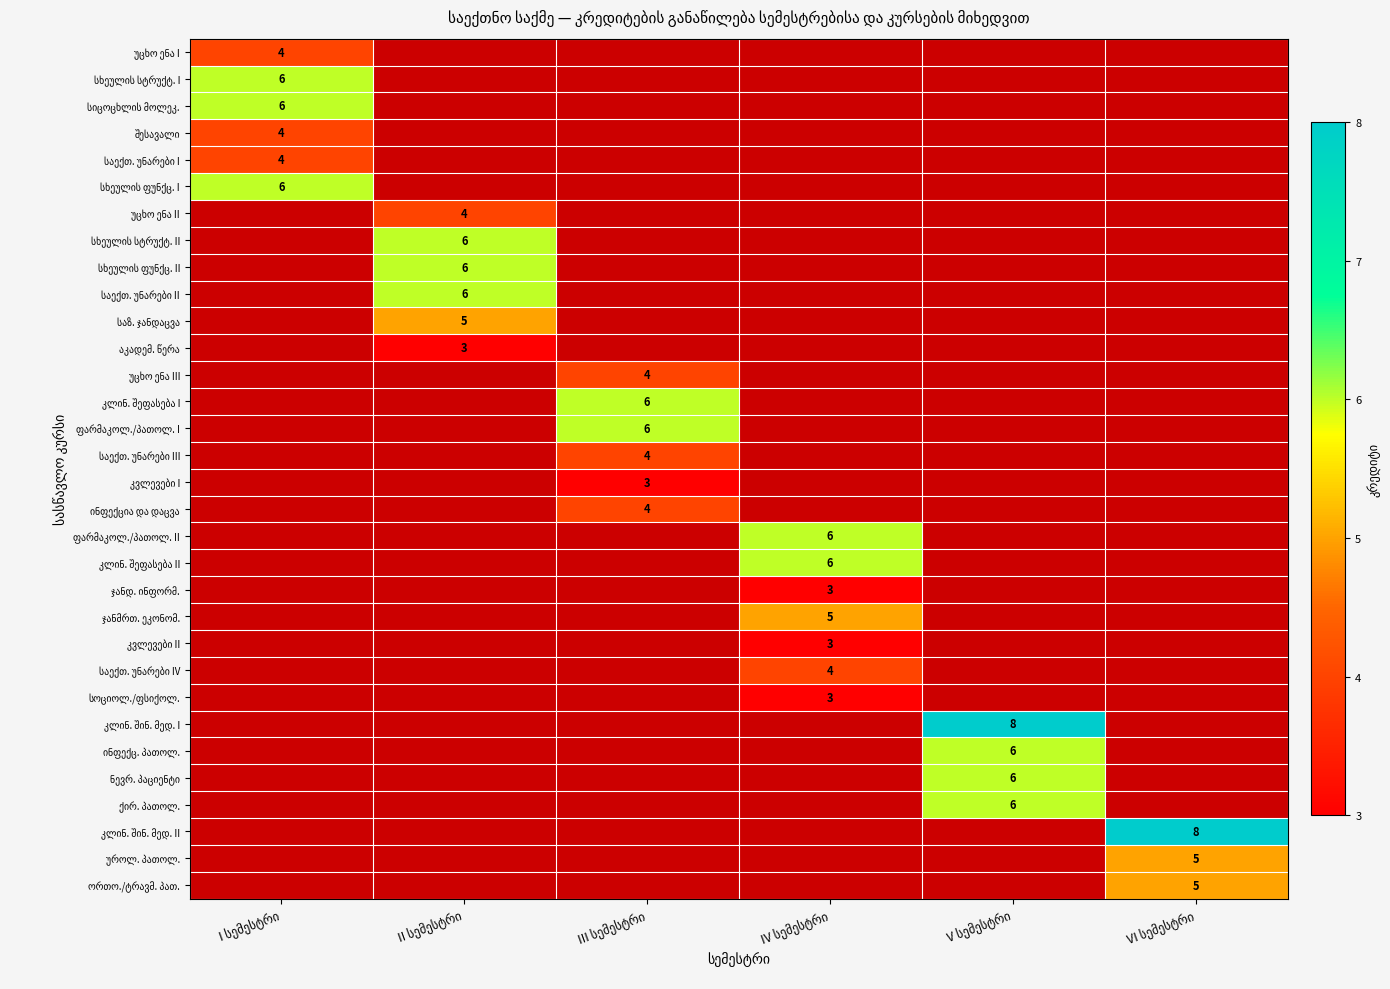

What is the difference between the highest and lowest values at I სემესტრი?

2.0